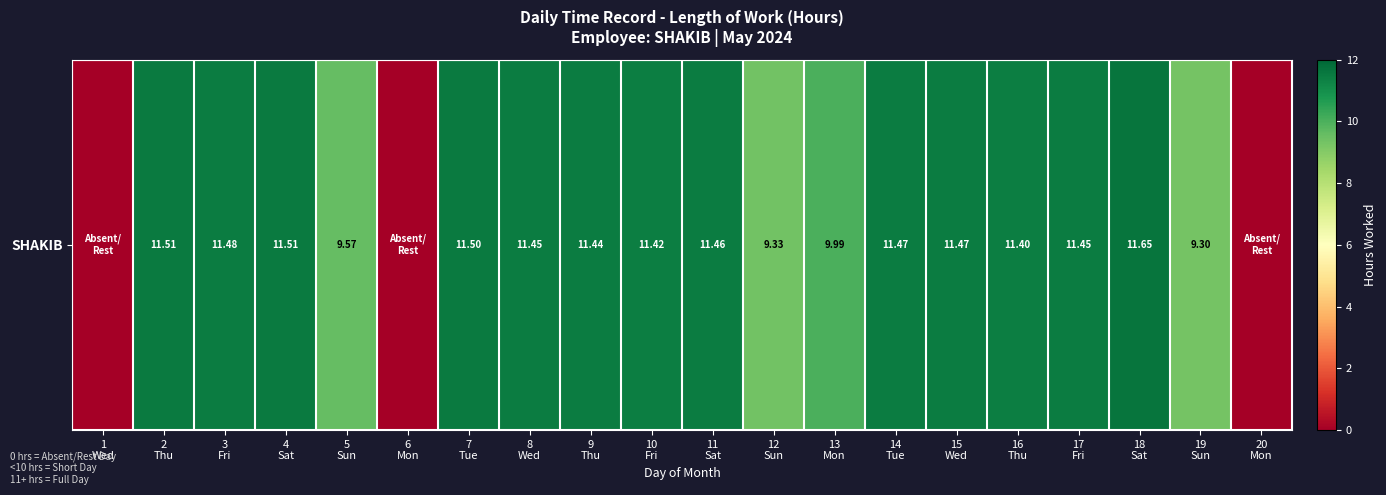

What is the difference between the second highest and minimum values?

11.5